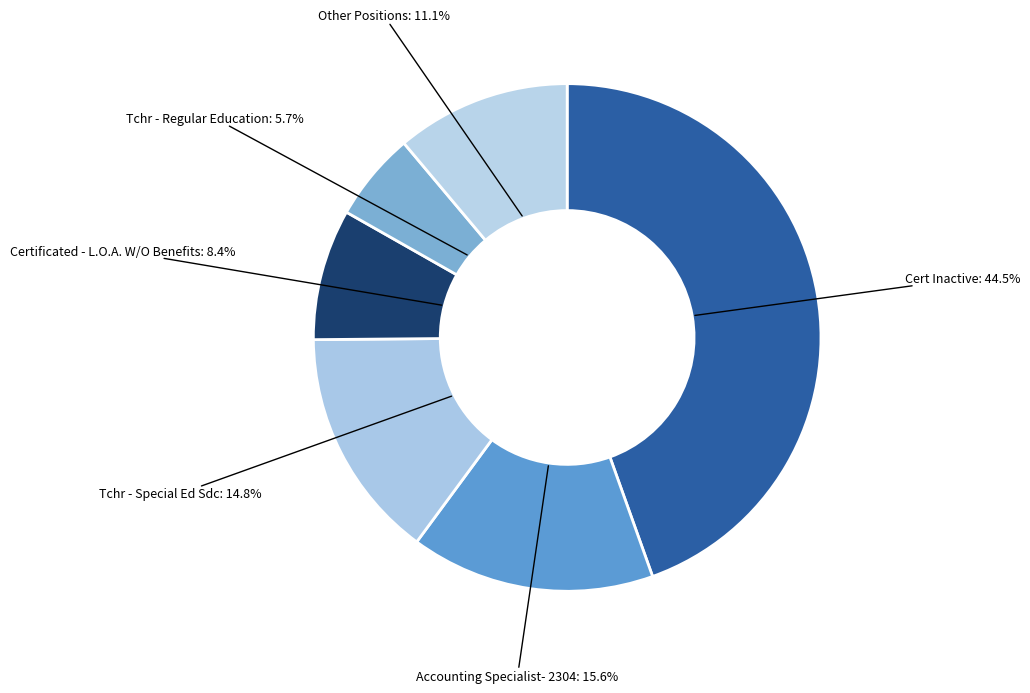

Does any single category account for the majority?

No